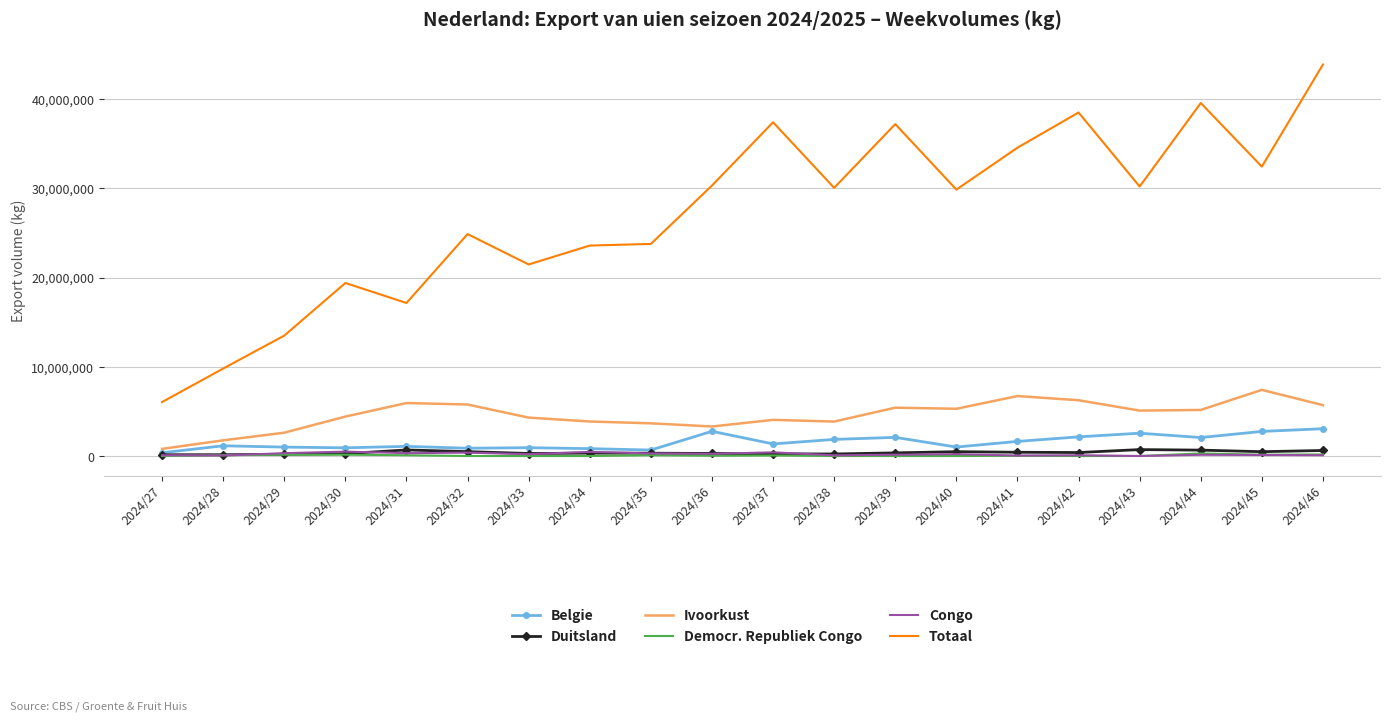

Which category has the highest value across all series?

2024/46